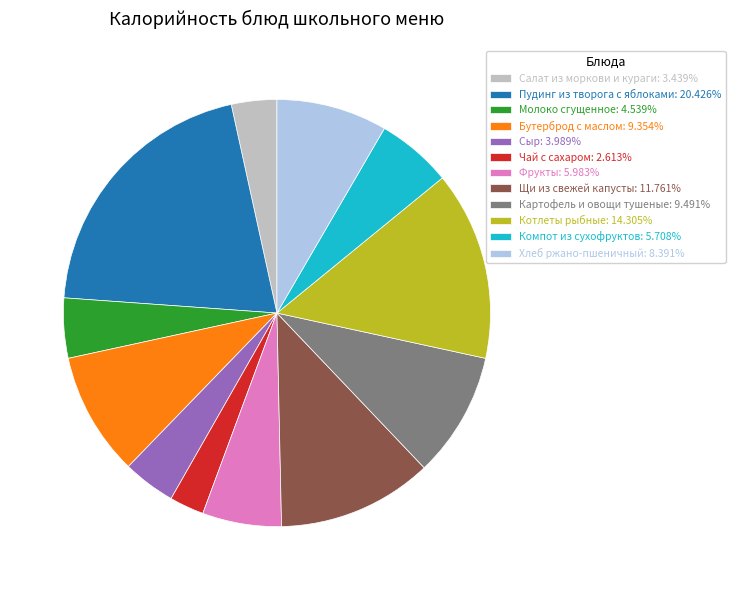

Between Котлеты рыбные and Компот из сухофруктов, which is larger?

Котлеты рыбные